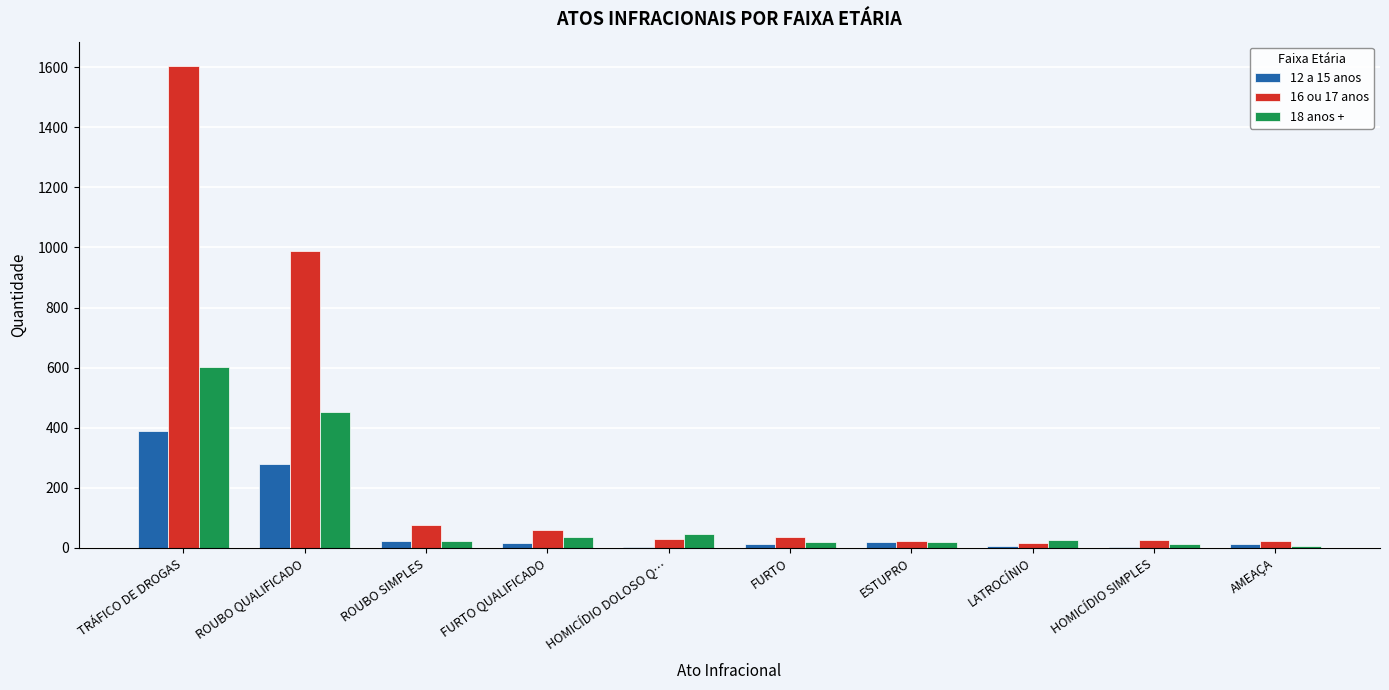

Between HOMICÍDIO DOLOSO Q… and AMEAÇA, which series saw the biggest shift?

18 anos +